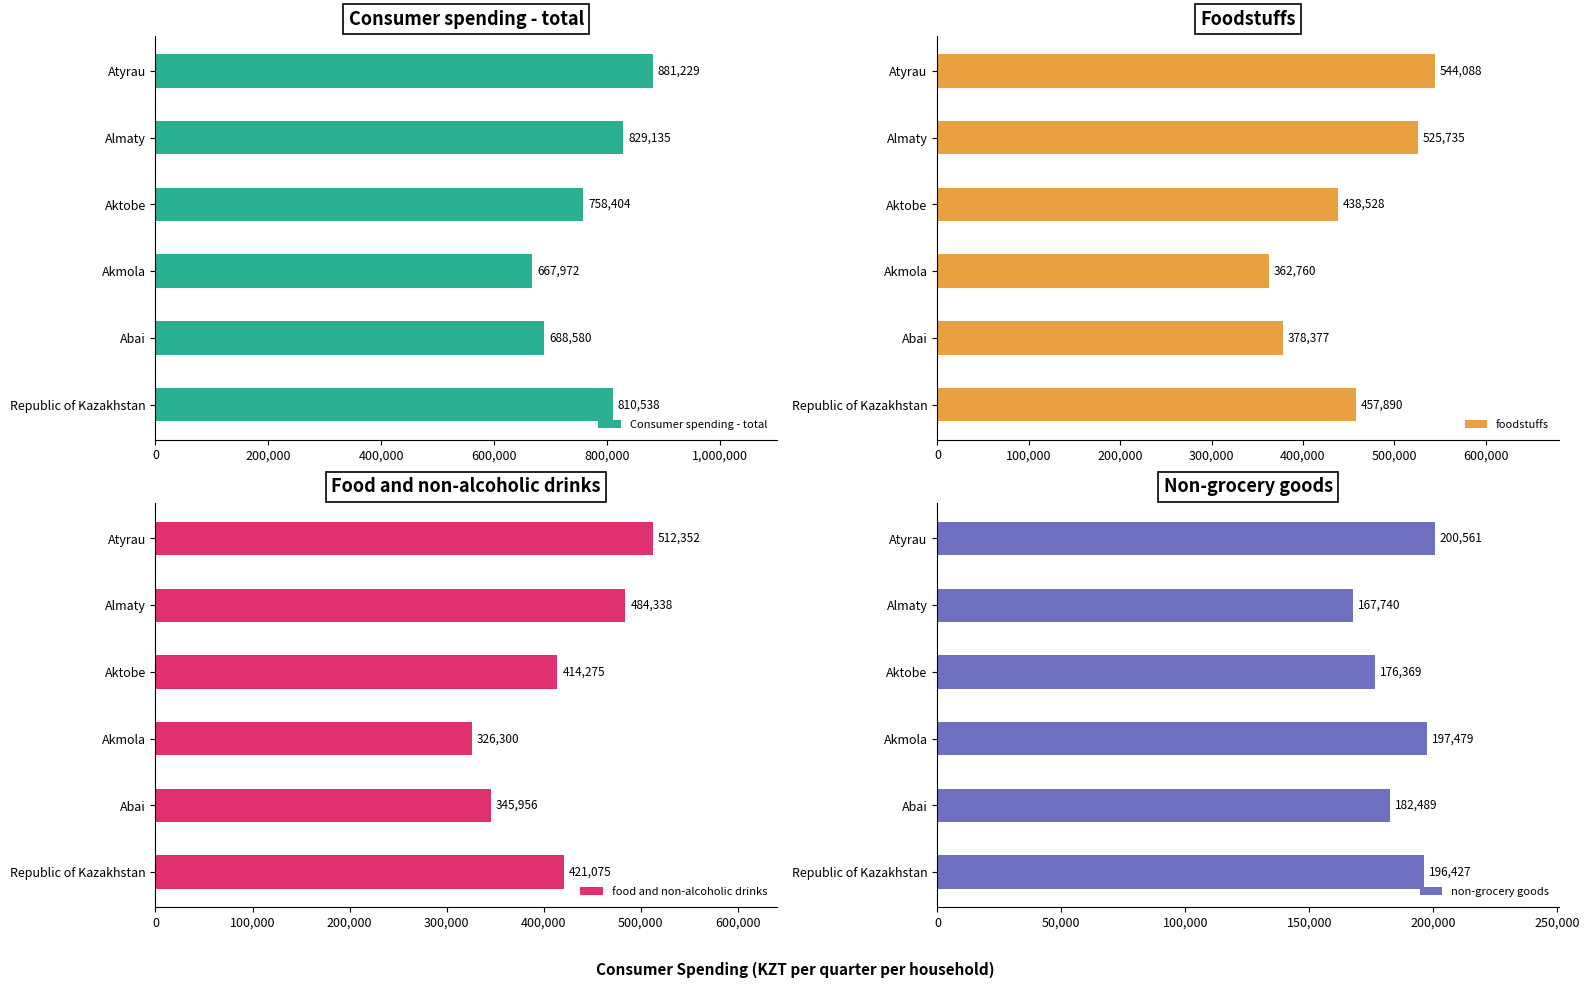

What is the minimum value shown in the chart?

167740